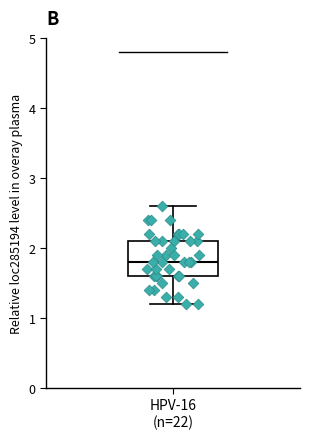

Read this box plot against the y-axis: the position of the median line, the range covered by the box, and the ends of both whiskers. The values are not printed on the chart, so give them approximately, as read against the axis.

median 1.8, box 1.6 to 2.1, whiskers 1.2 to 2.6